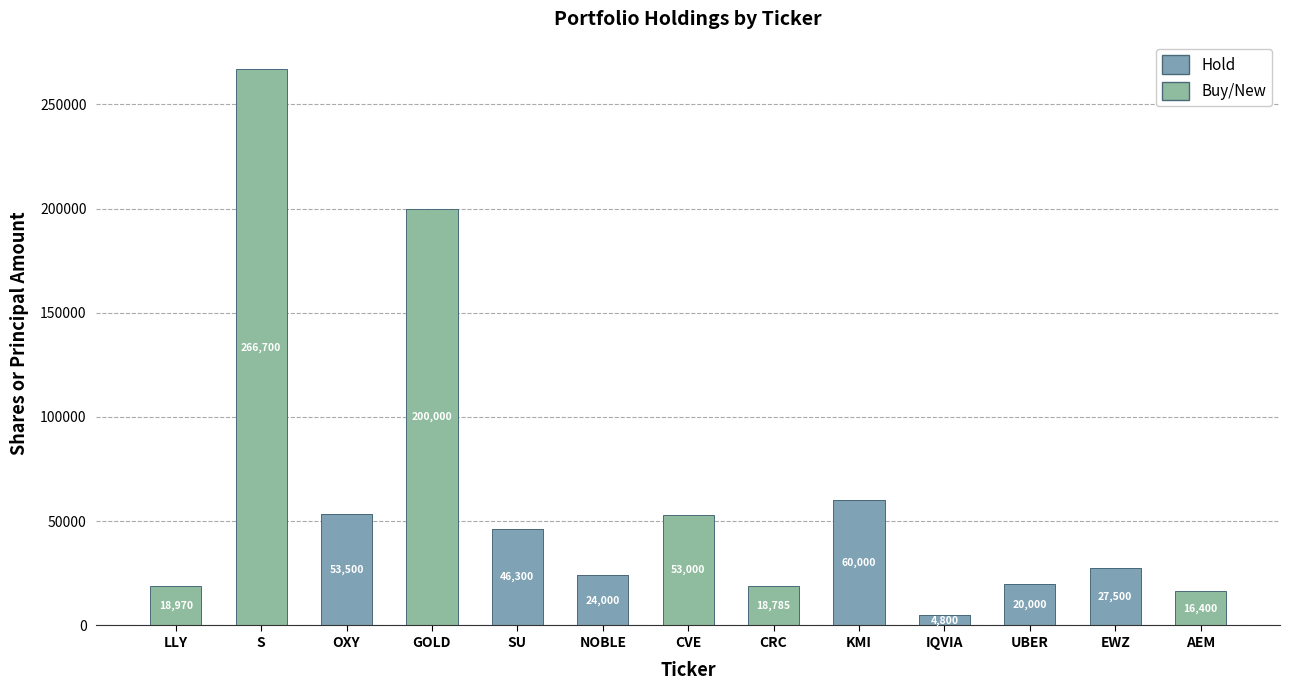

Count the number of data series in this chart.

2